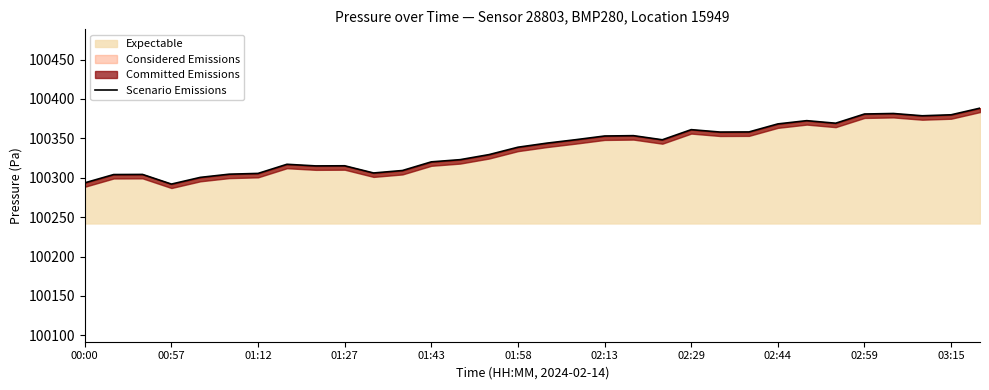

What is the lowest value of the Expectable series?

100292.0